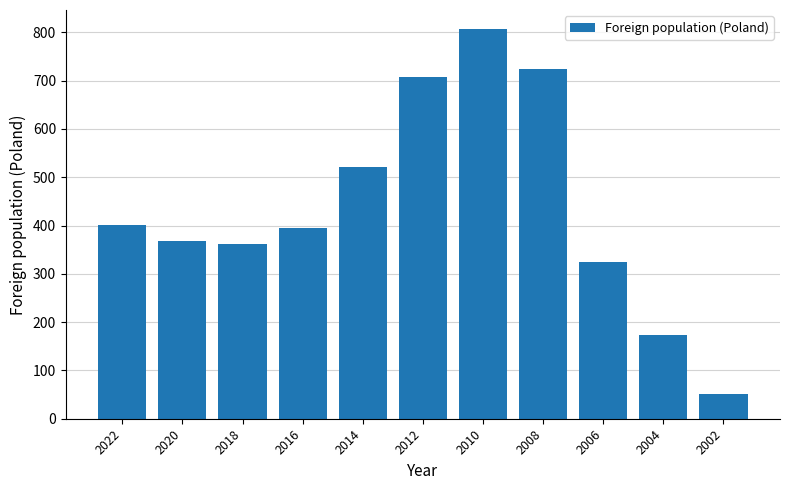

Reading left to right, what are all the values shown in this chart?

2022=401	2020=368	2018=362	2016=395	2014=522	2012=707	2010=806	2008=724	2006=325	2004=173	2002=52